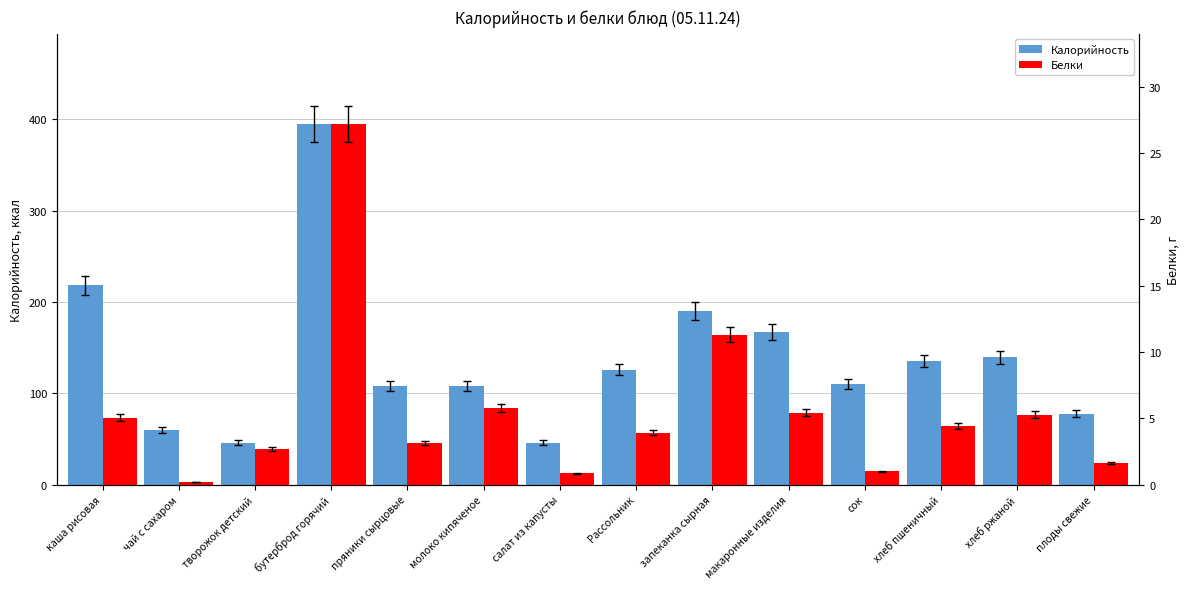

What is the value of the Калорийность bar at the 3rd from the left?

46.0